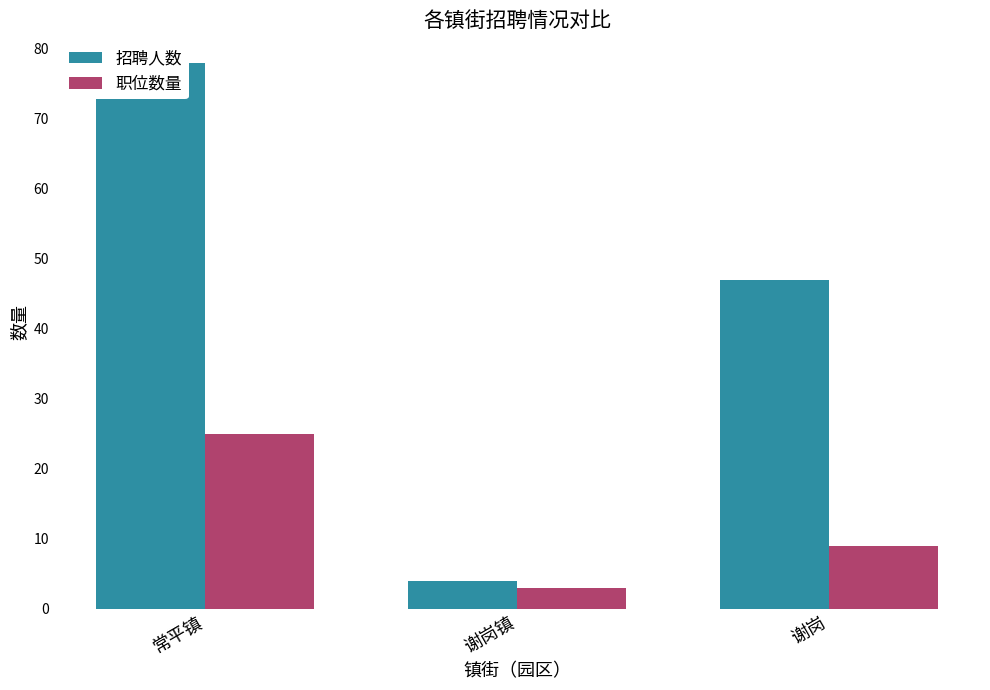

What is the label of the 1st bar from the left?

常平镇